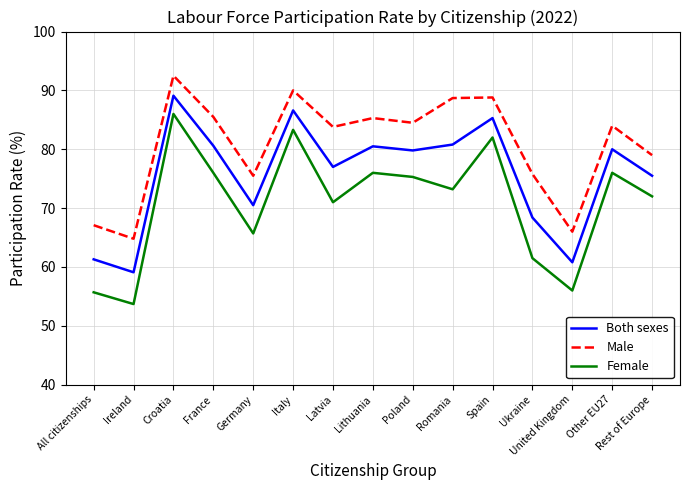

What is the greatest value displayed?

92.5